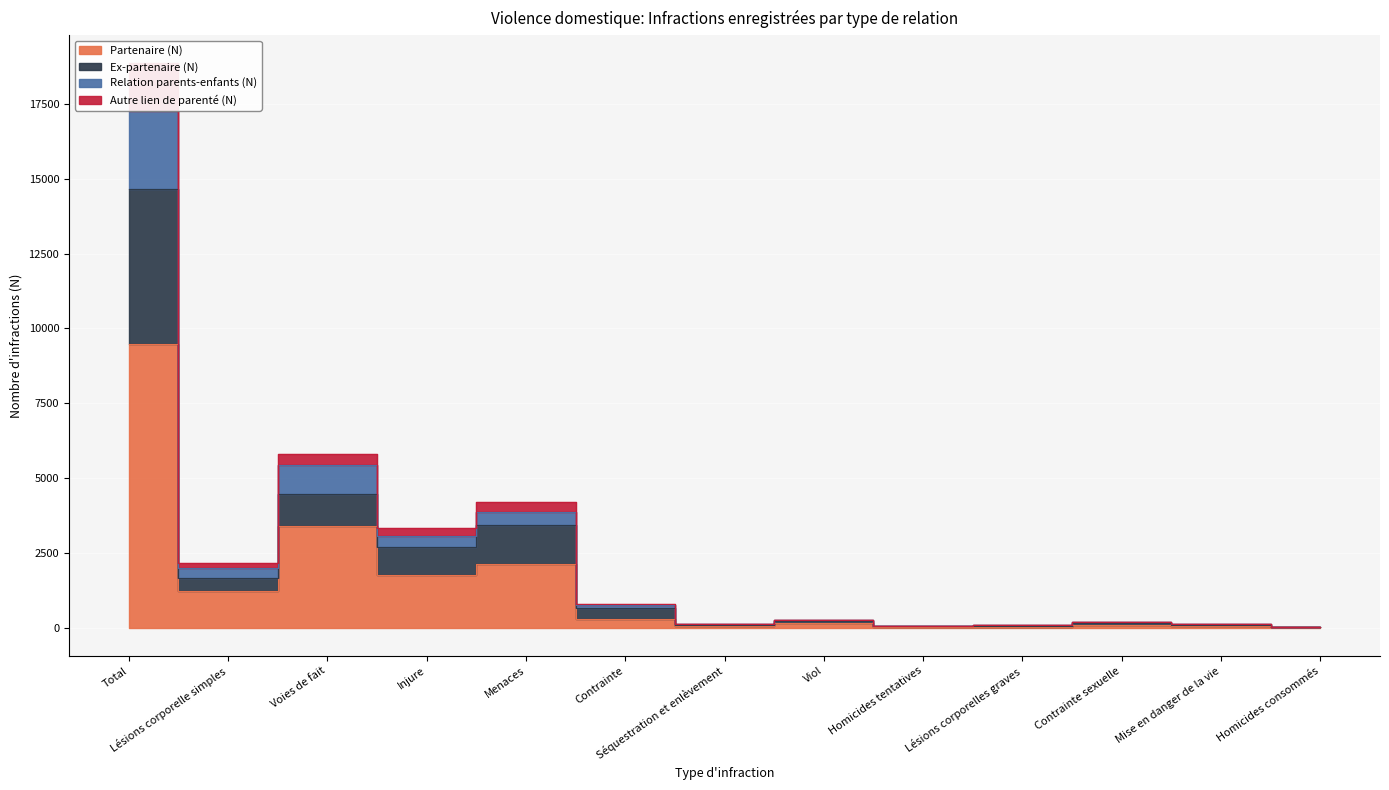

Rank the categories by Relation parents-enfants (N) value from highest to lowest.

Total, Voies de fait, Menaces, Injure, Lésions corporelle simples, Contrainte, Viol, Contrainte sexuelle, Séquestration et enlèvement, Mise en danger de la vie, Lésions corporelles graves, Homicides tentatives, Homicides consommés